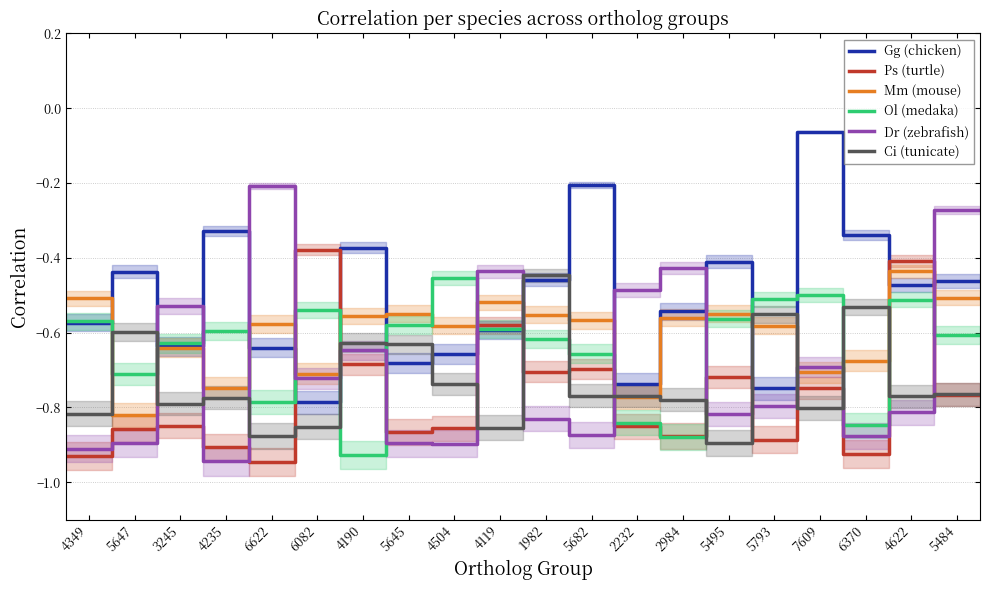

True or false: Mm (mouse) and Ps (turtle) intersect in this chart.

True